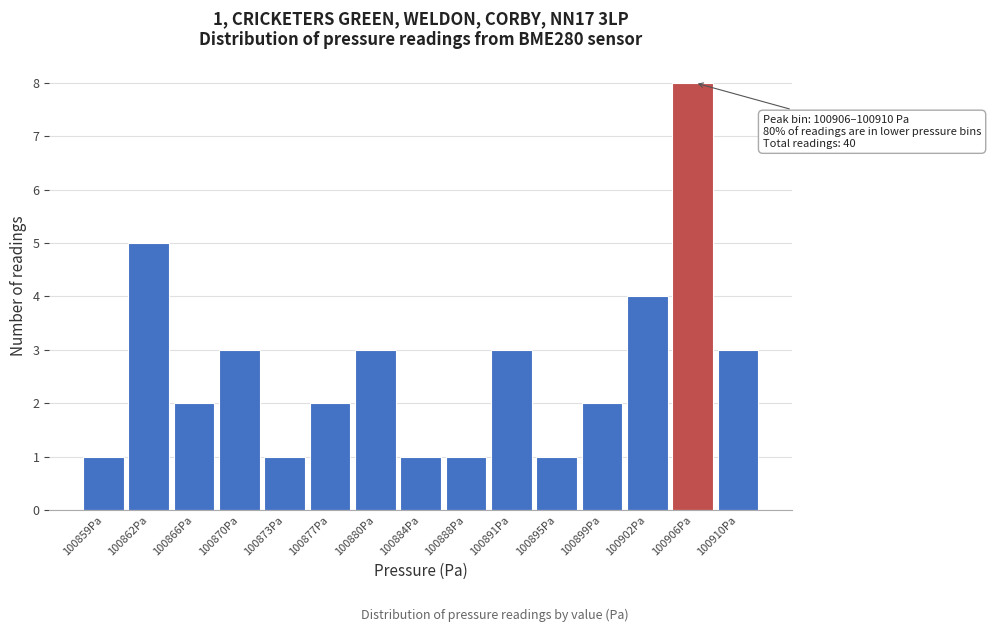

Reading left to right, what are all the values shown in this chart?

1	5	2	3	1	2	3	1	1	3	1	2	4	8	3